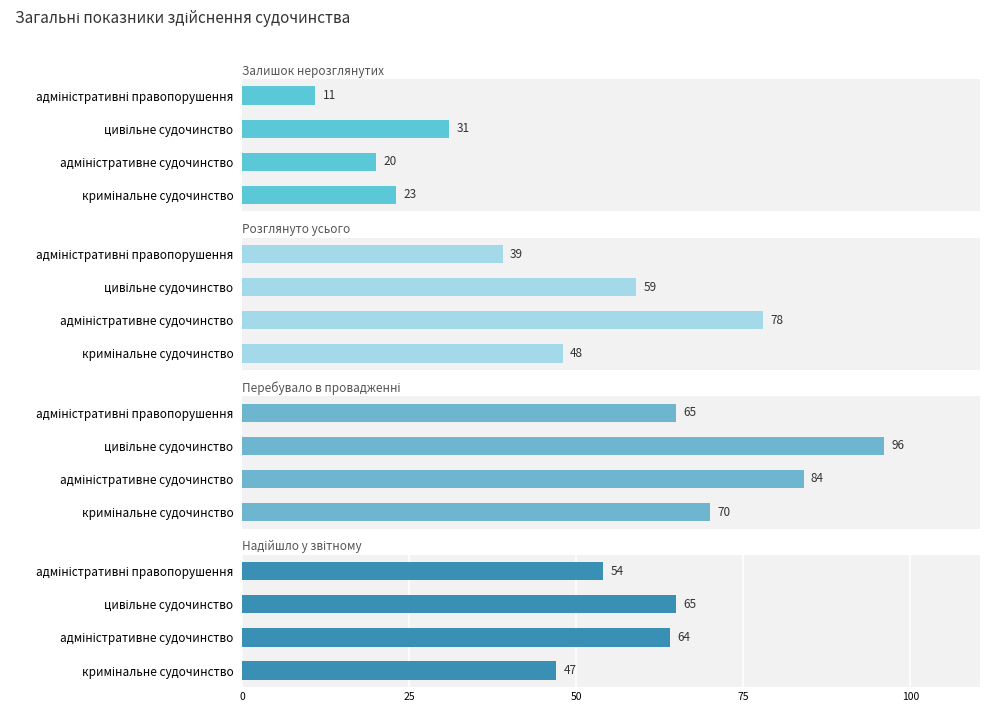

Which series has the widest spread of values?

Розглянуто усього